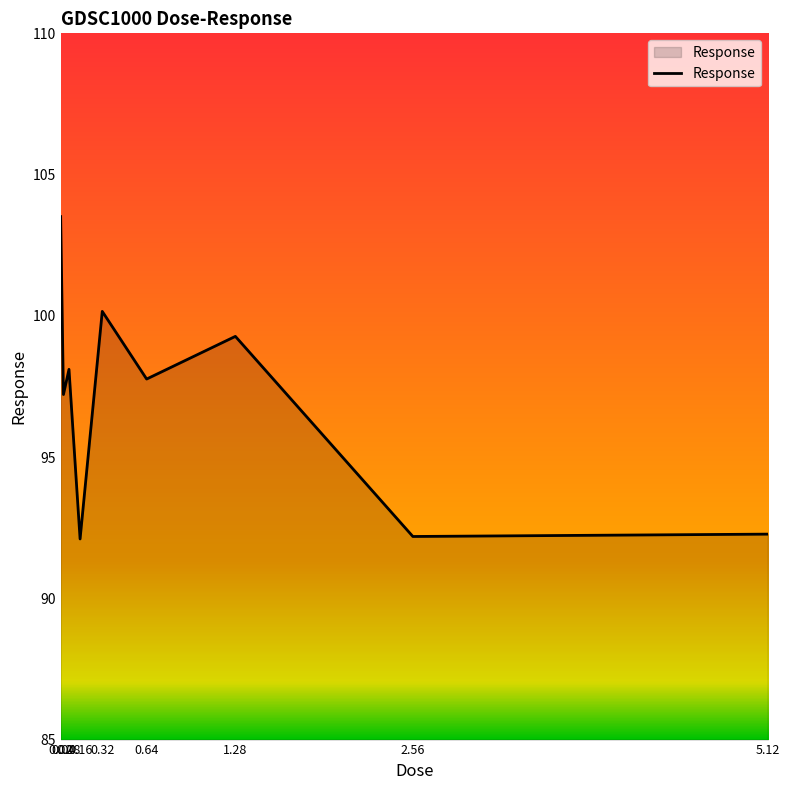

The value at 2.56 is 42.9. True or false?

False